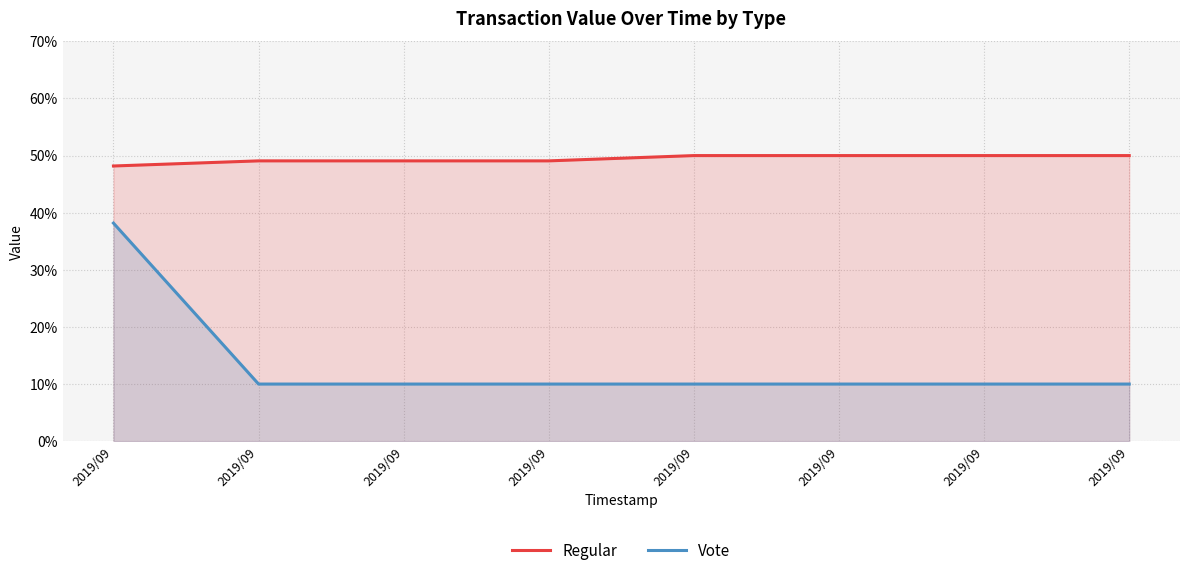

Which series has the largest range (max minus min)?

Vote